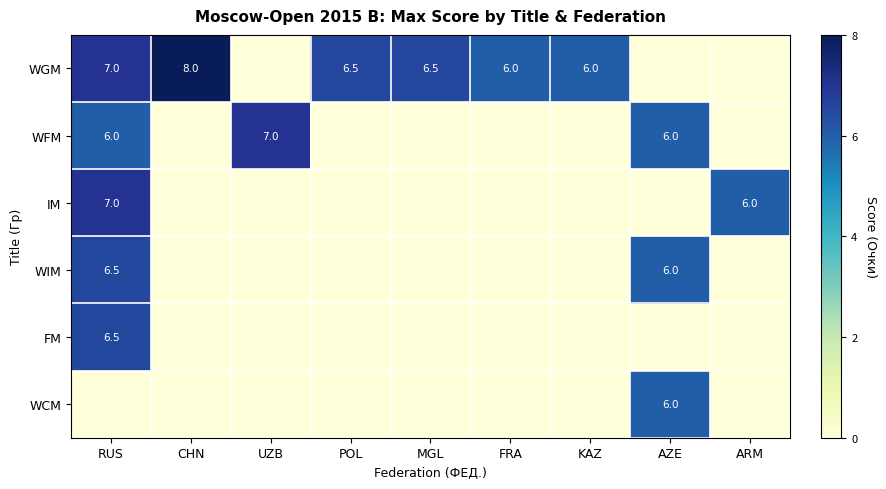

Which label corresponds to the largest value in the chart?

CHN